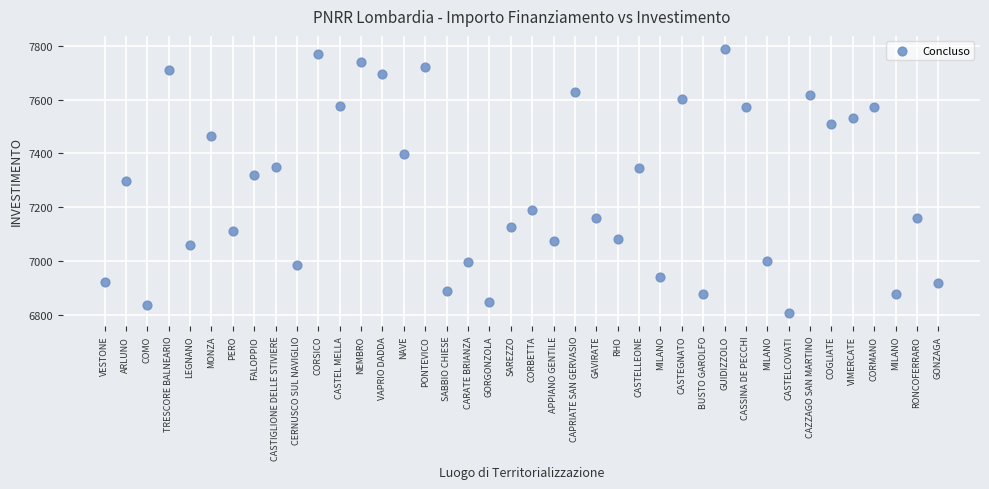

What is the range of Y values (max minus min)?

981.4